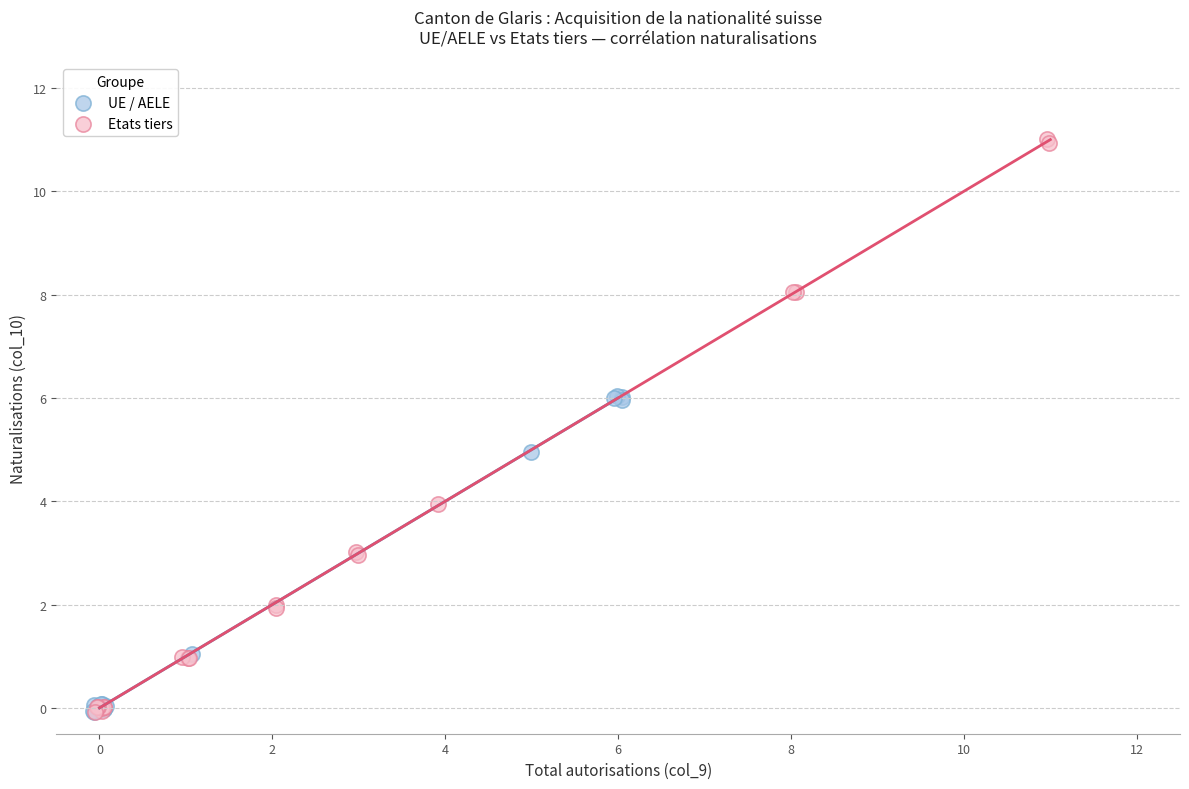

Which series has the largest Y range (max minus min)?

Etats tiers